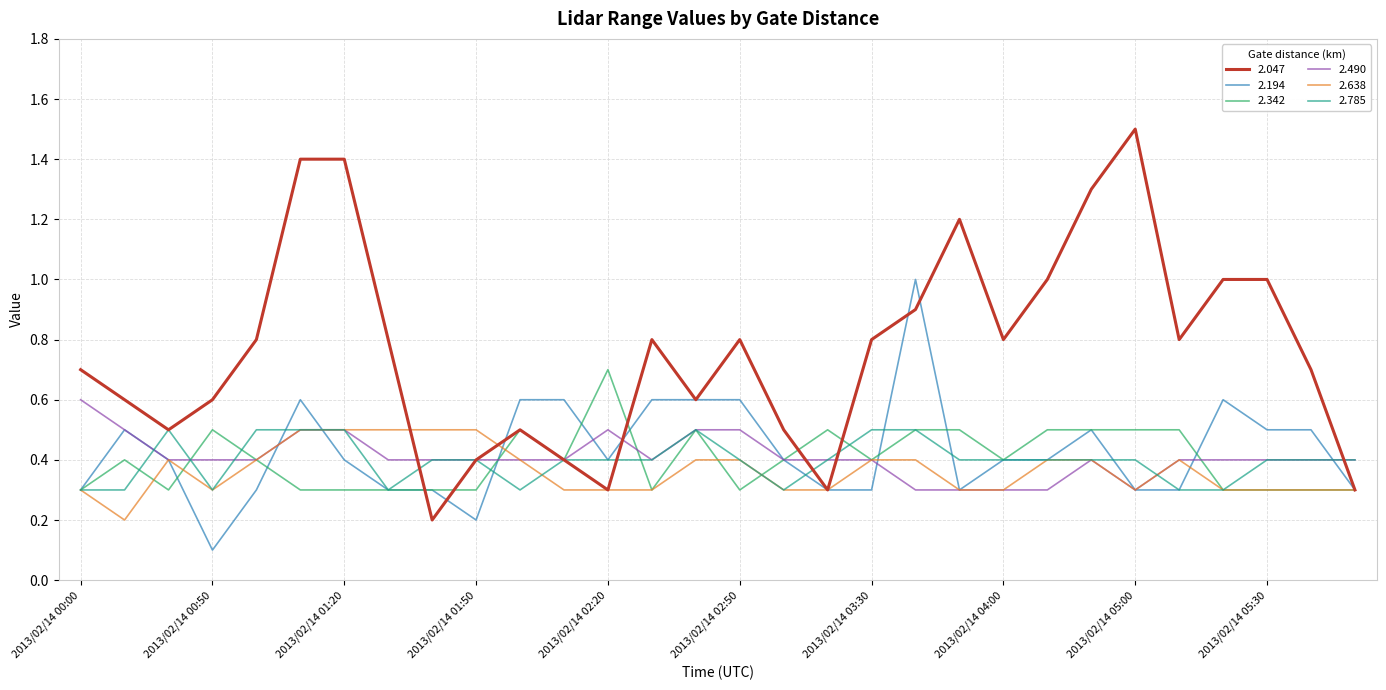

Which series has the widest spread of values?

2.047